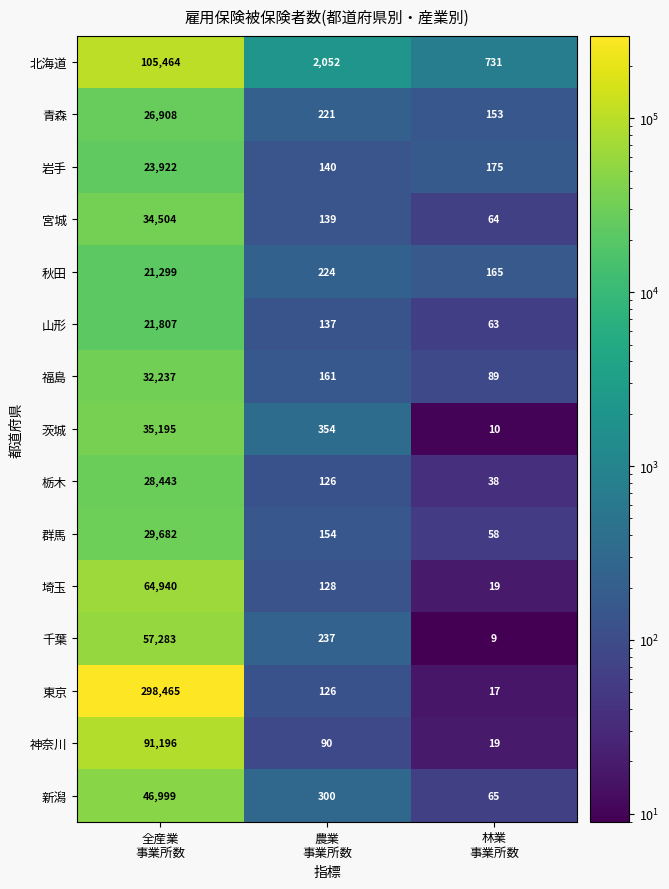

What is the average value of the 福島 series?

10829